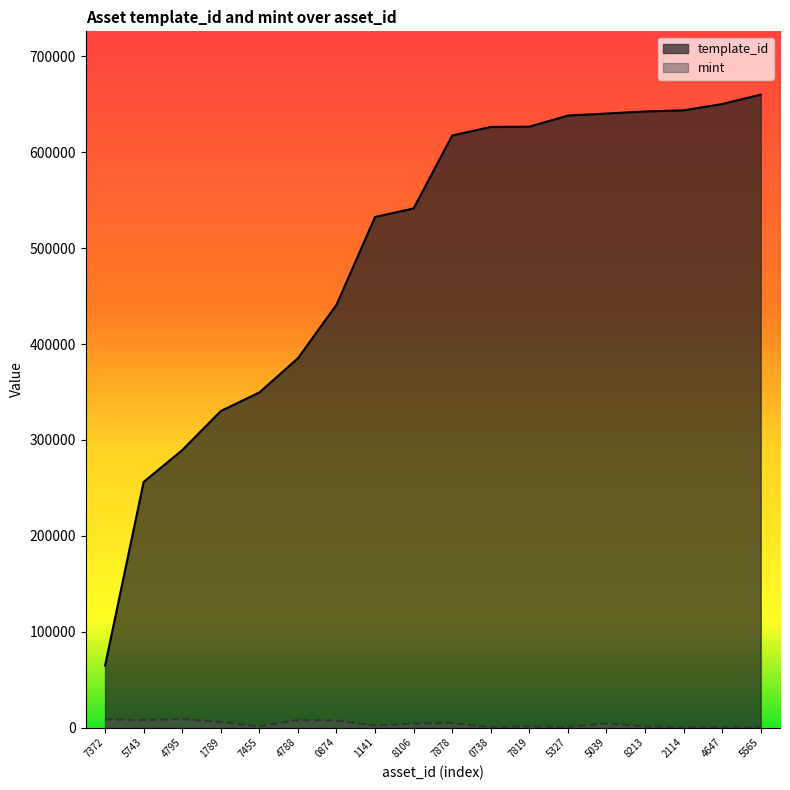

What is the minimum value for template_id?

64660